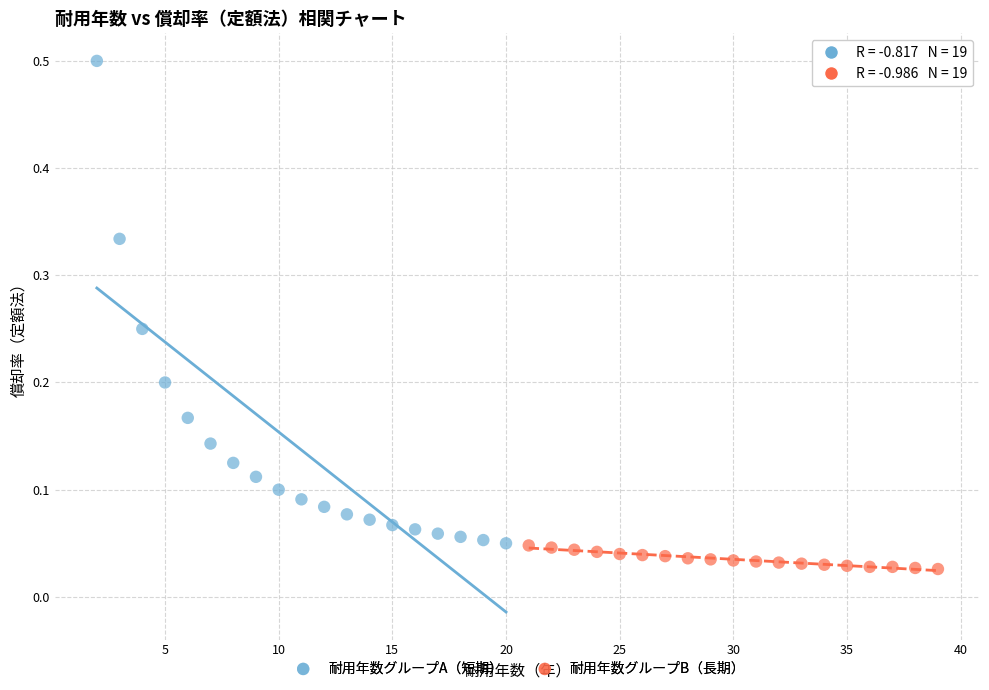

What are all the series names shown in the legend?

耐用年数グループA（短期）, 耐用年数グループB（長期）